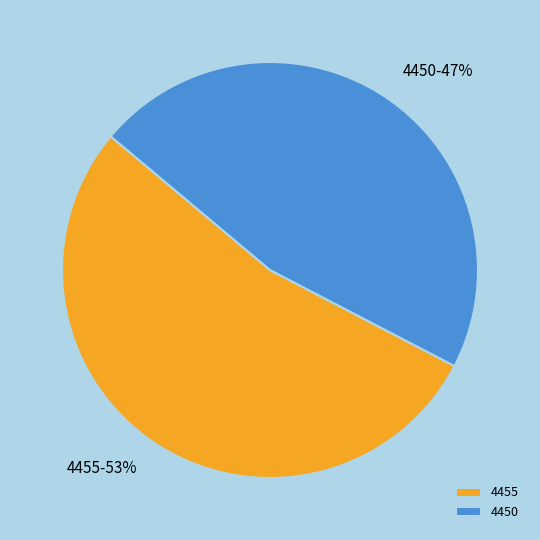

Combined, do 4450 and 4455 account for over 50%?

Yes